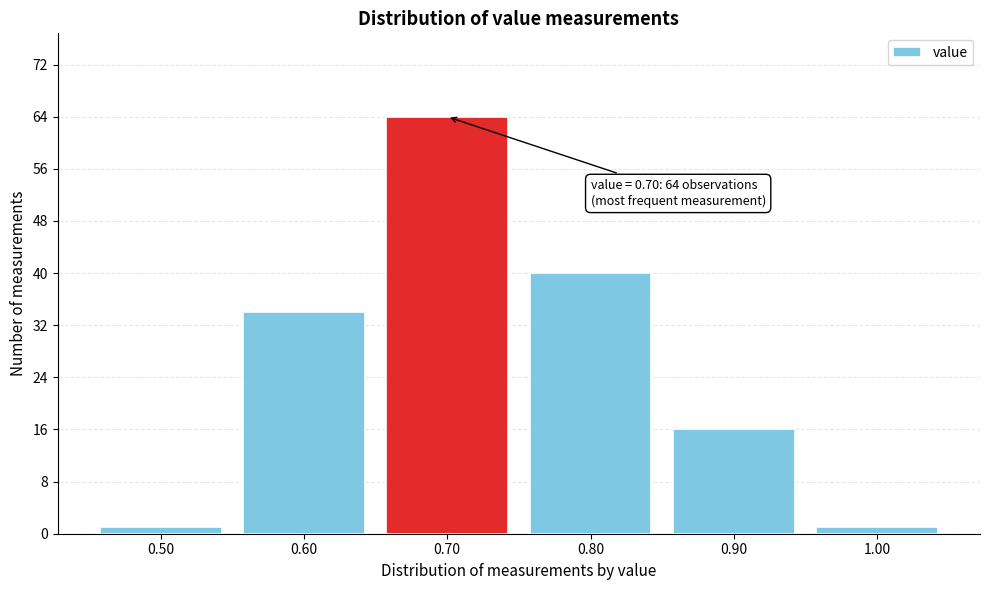

Reading right to left, transcribe all the data shown in this chart.

1.00=1	0.90=16	0.80=40	0.70=64	0.60=34	0.50=1